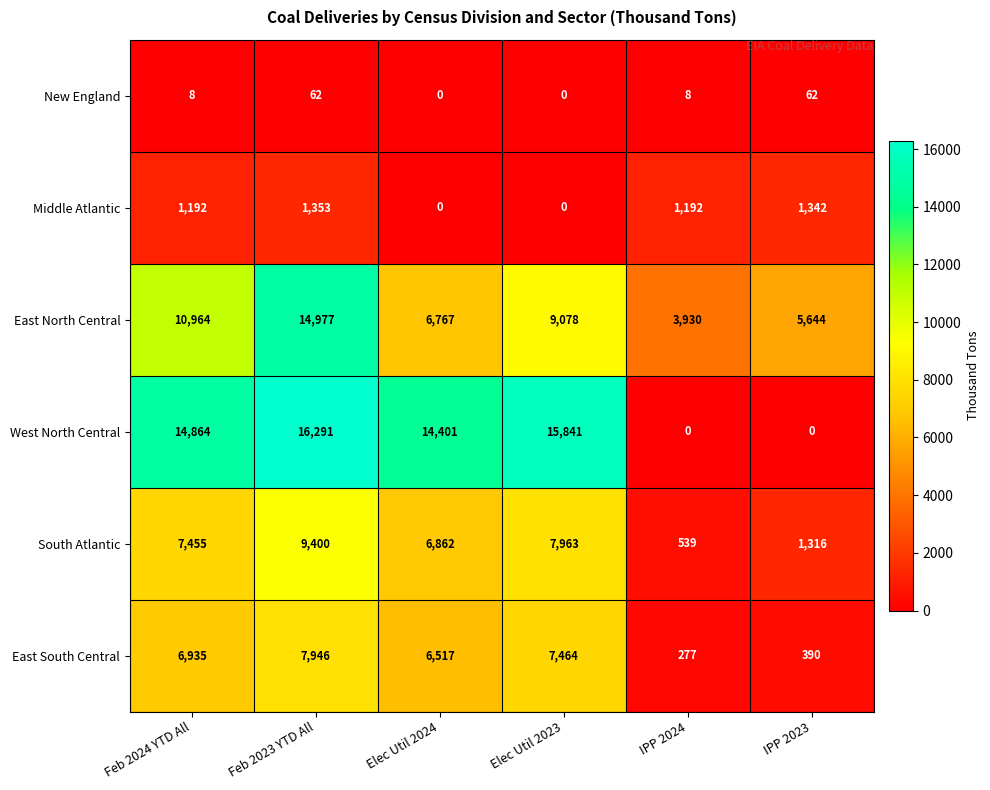

List the series in order of their peak value, highest first.

West North Central, East North Central, South Atlantic, East South Central, Middle Atlantic, New England